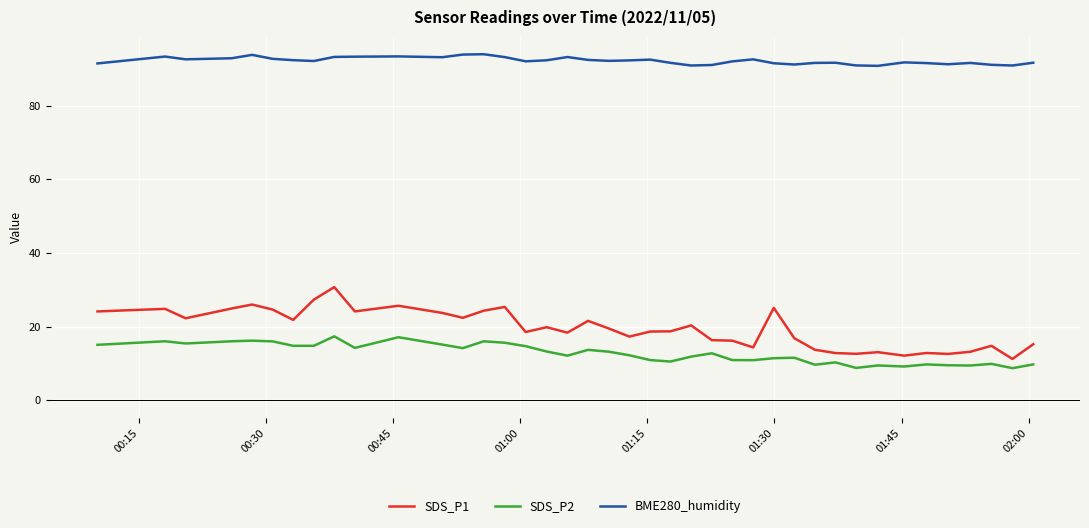

What is the difference between the maximum and minimum values in the SDS_P1 series?

19.5